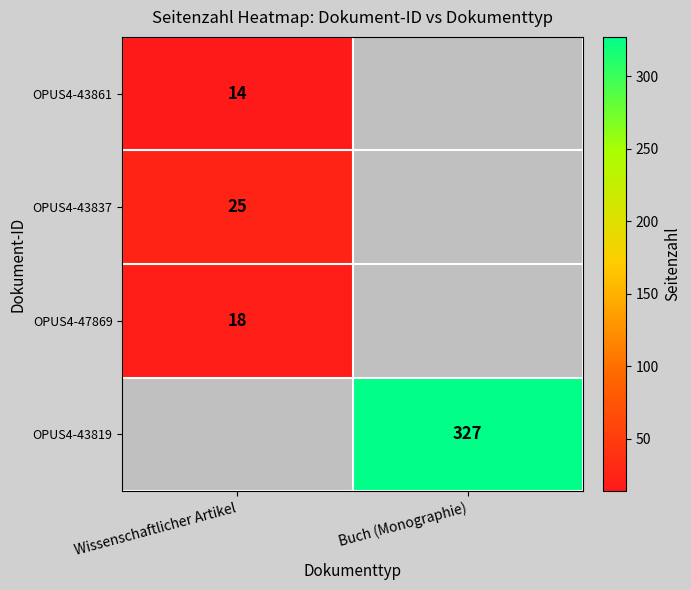

At how many categories does at least one series exceed 126?

1